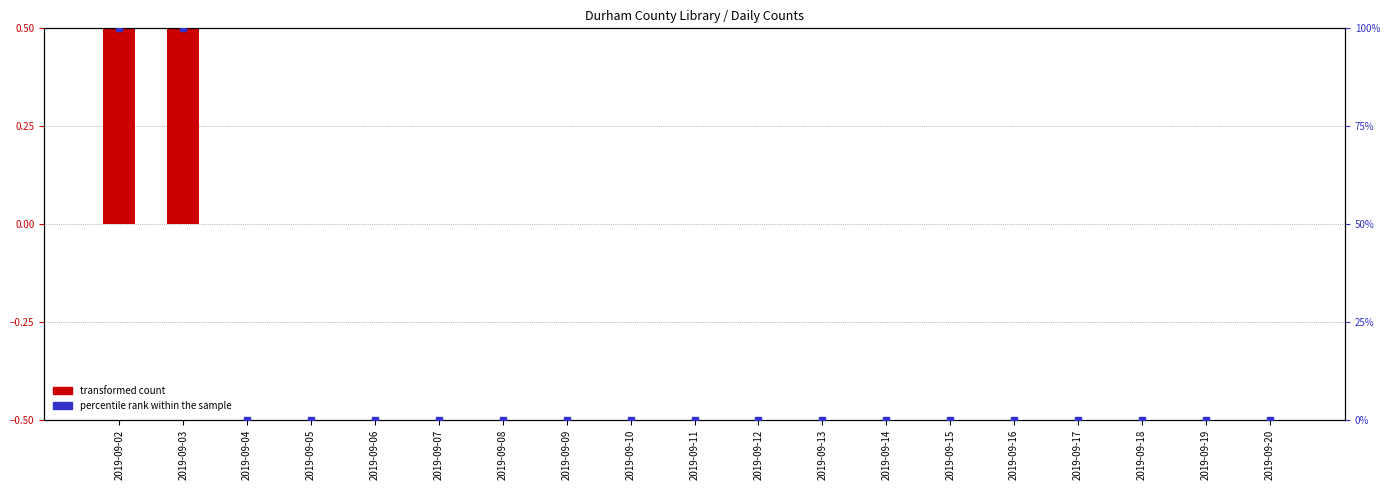

Is the value of percentile rank within the sample at 2019-09-07 greater than the value of transformed count at 2019-09-02?

No